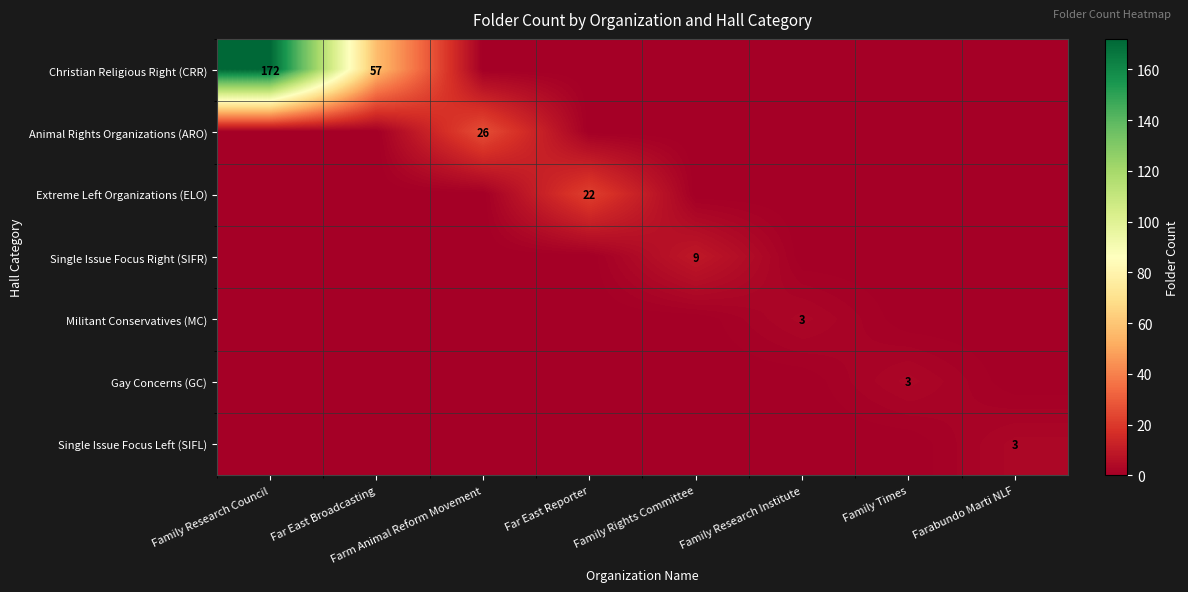

Which series has the largest total across all categories?

Christian Religious Right (CRR)